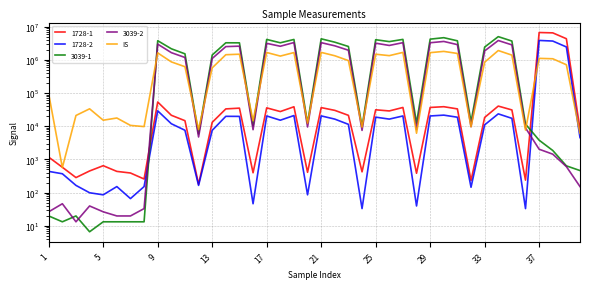

Which has a higher value, 25 or 26?

26